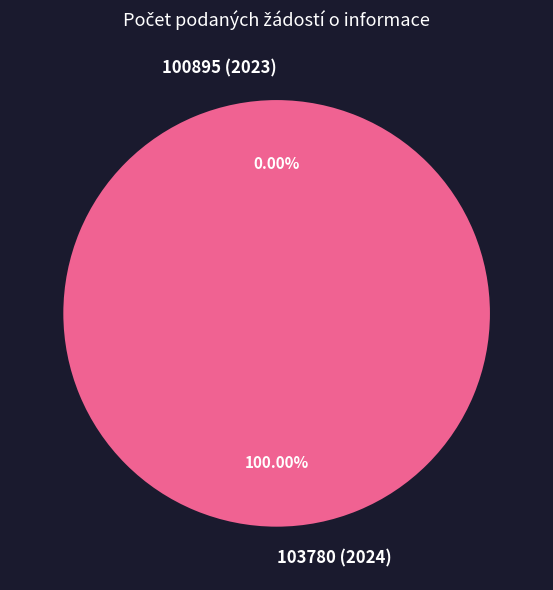

Which category has the biggest portion of the pie?

103780 (2024)